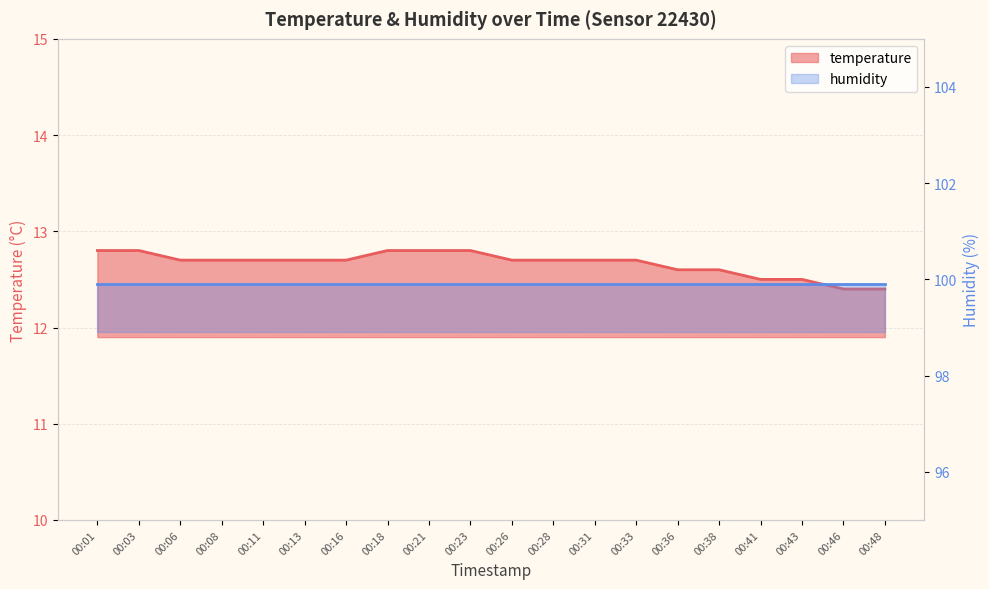

List the labels in order of value, smallest first.

00:46, 00:48, 00:41, 00:43, 00:36, 00:38, 00:06, 00:08, 00:11, 00:13, 00:16, 00:26, 00:28, 00:31, 00:33, 00:01, 00:03, 00:18, 00:21, 00:23